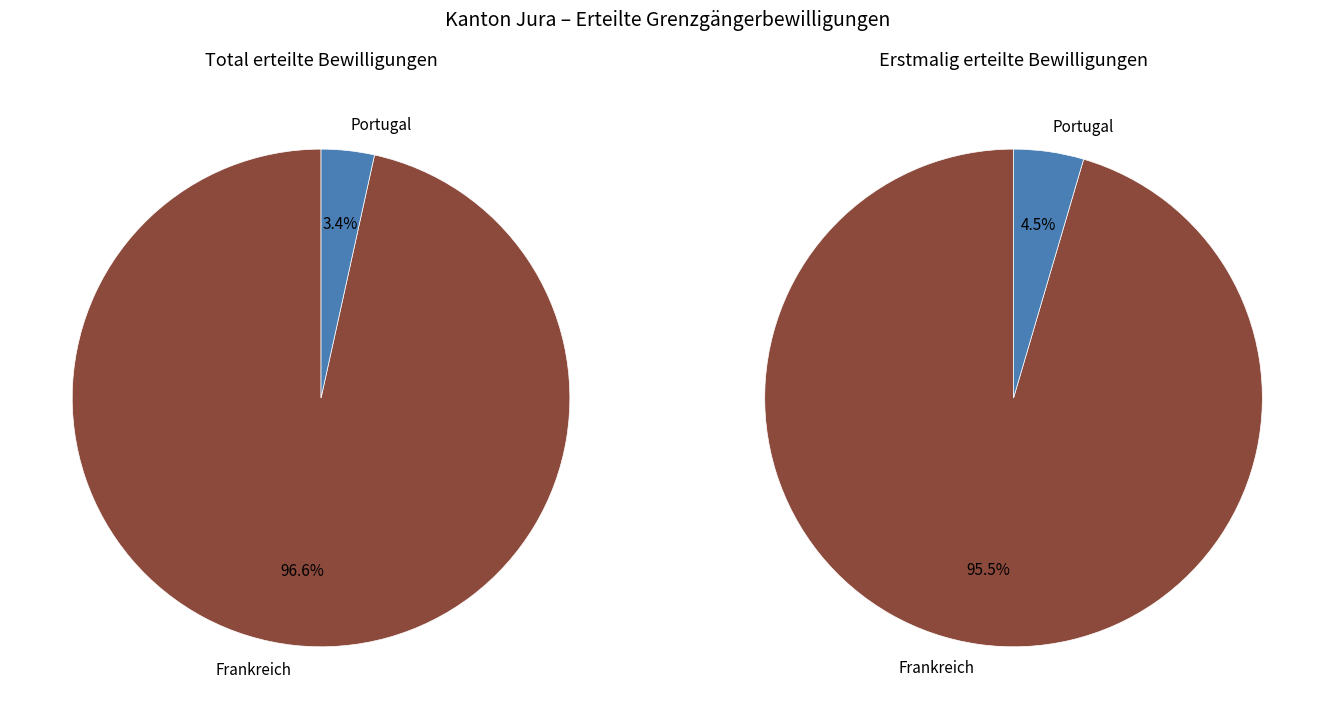

Which has a higher value, Portugal or Frankreich?

Frankreich